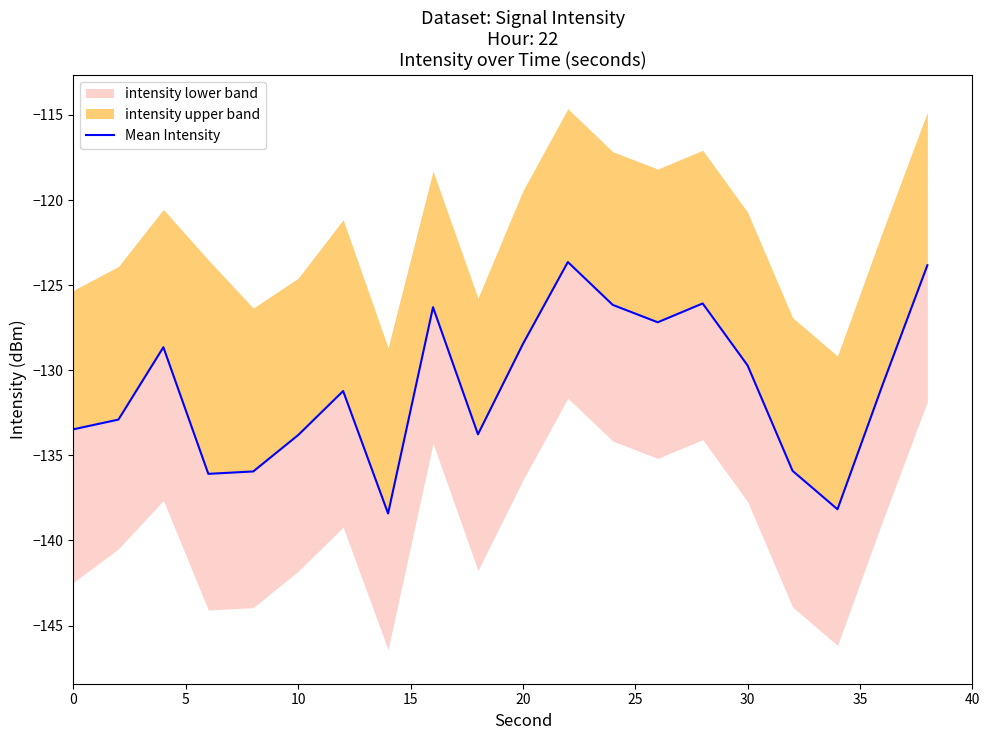

Reading left to right, extract all data points from this chart.

-133.5	-132.9	-128.6	-136.1	-135.9	-133.8	-131.2	-138.4	-126.3	-133.8	-128.5	-123.6	-126.2	-127.2	-126.1	-129.7	-135.9	-138.2	-130.9	-123.8